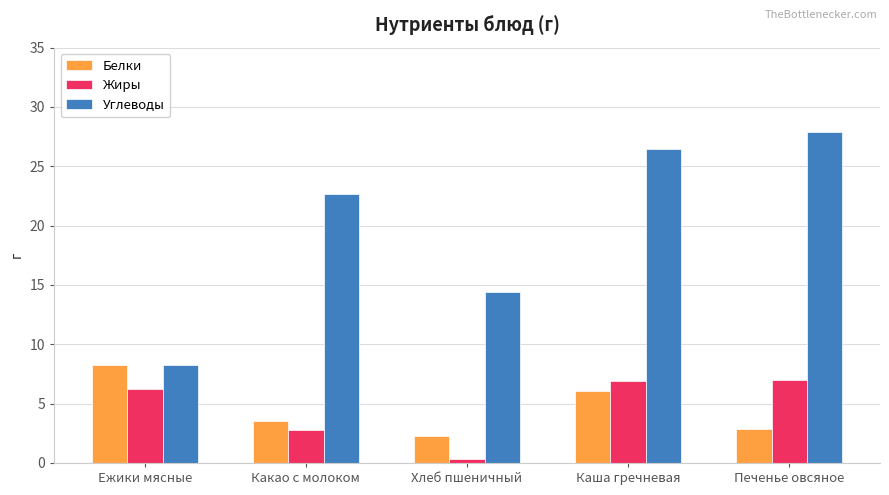

How many values in the Жиры series are below 6?

2